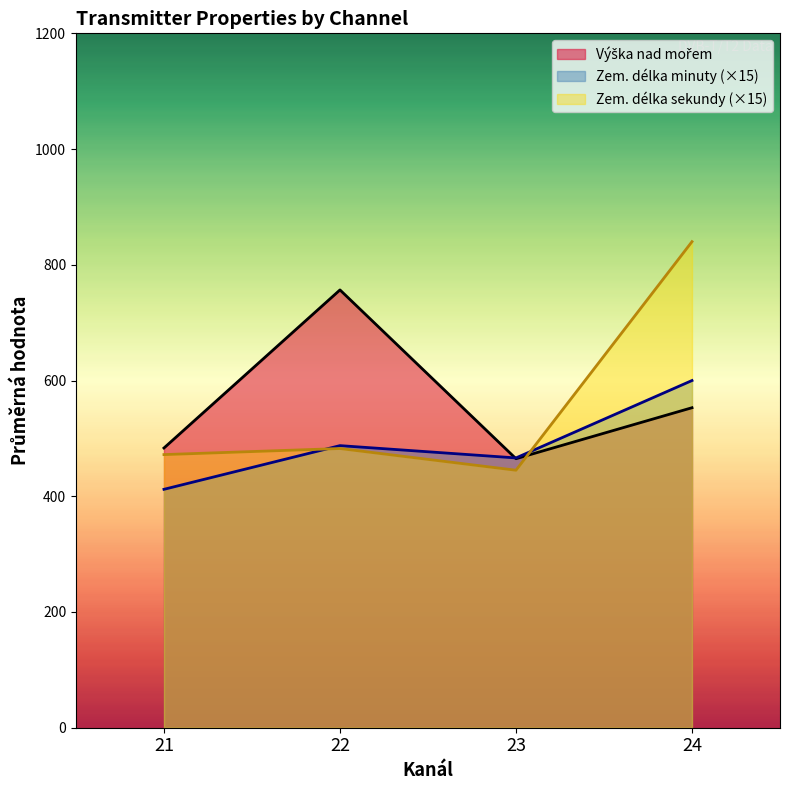

What is the approximate value of Zem. délka sekundy (×15) at 24?

840.0